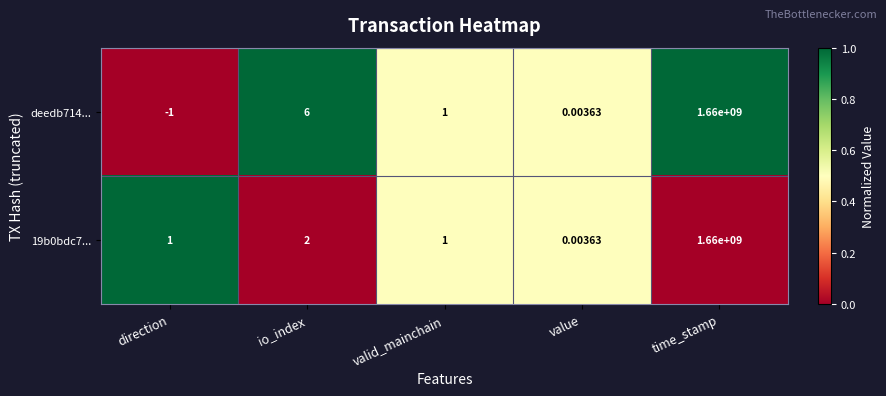

Count the number of categories in the chart.

5